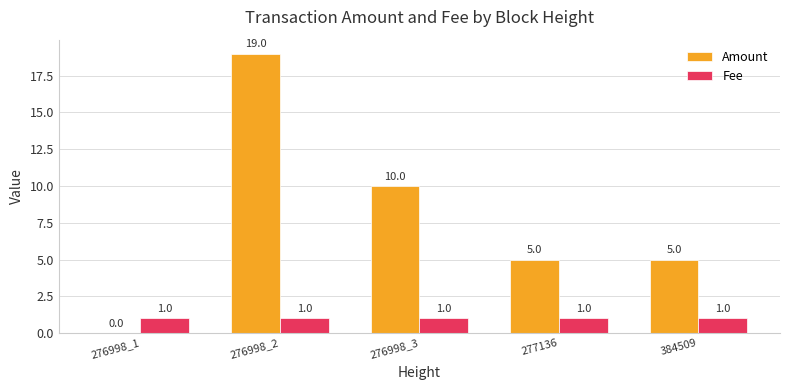

Which series changed the most between 276998_3 and 277136?

Amount